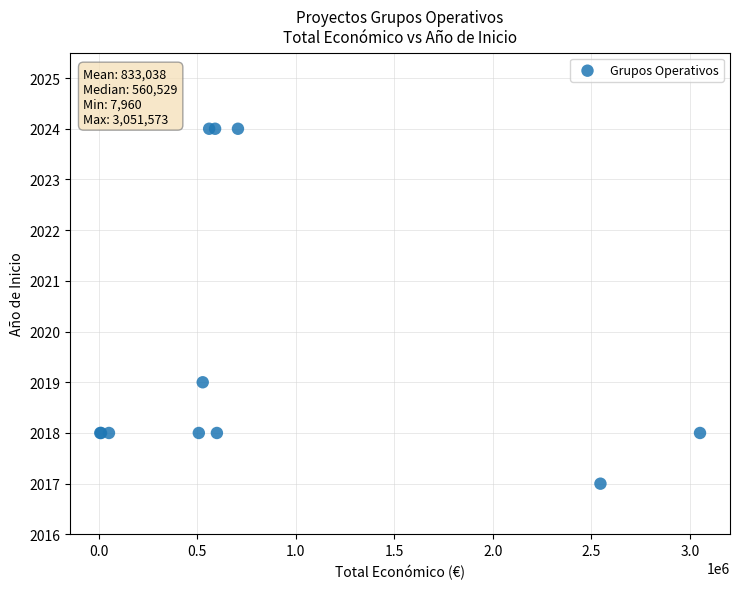

What Y value in the scatter plot is closest to 2020?

2019